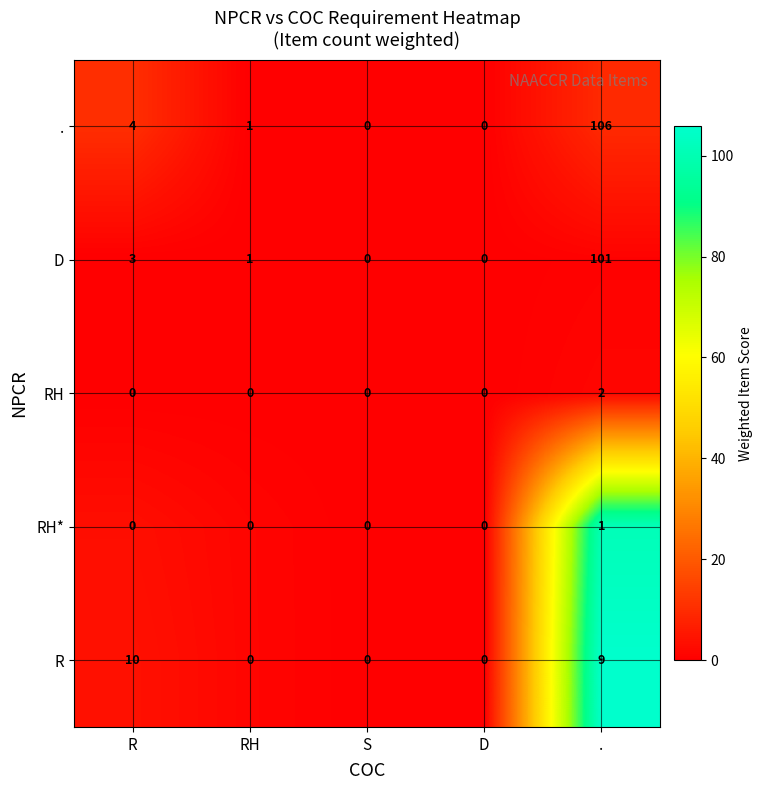

Which series changed the most between R and RH?

R